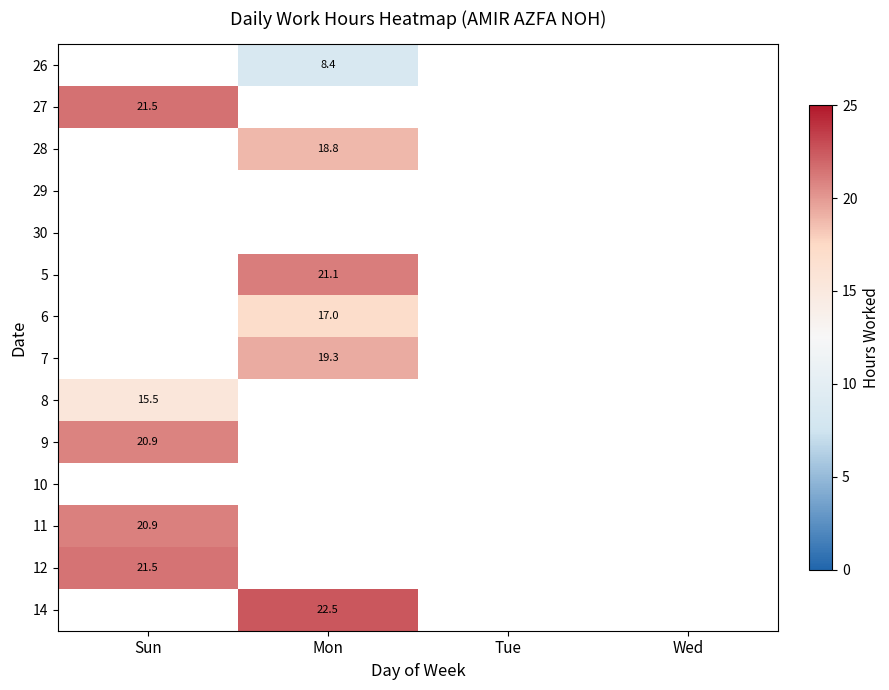

The 27 series shows 30.6 at Sun. True or false?

False